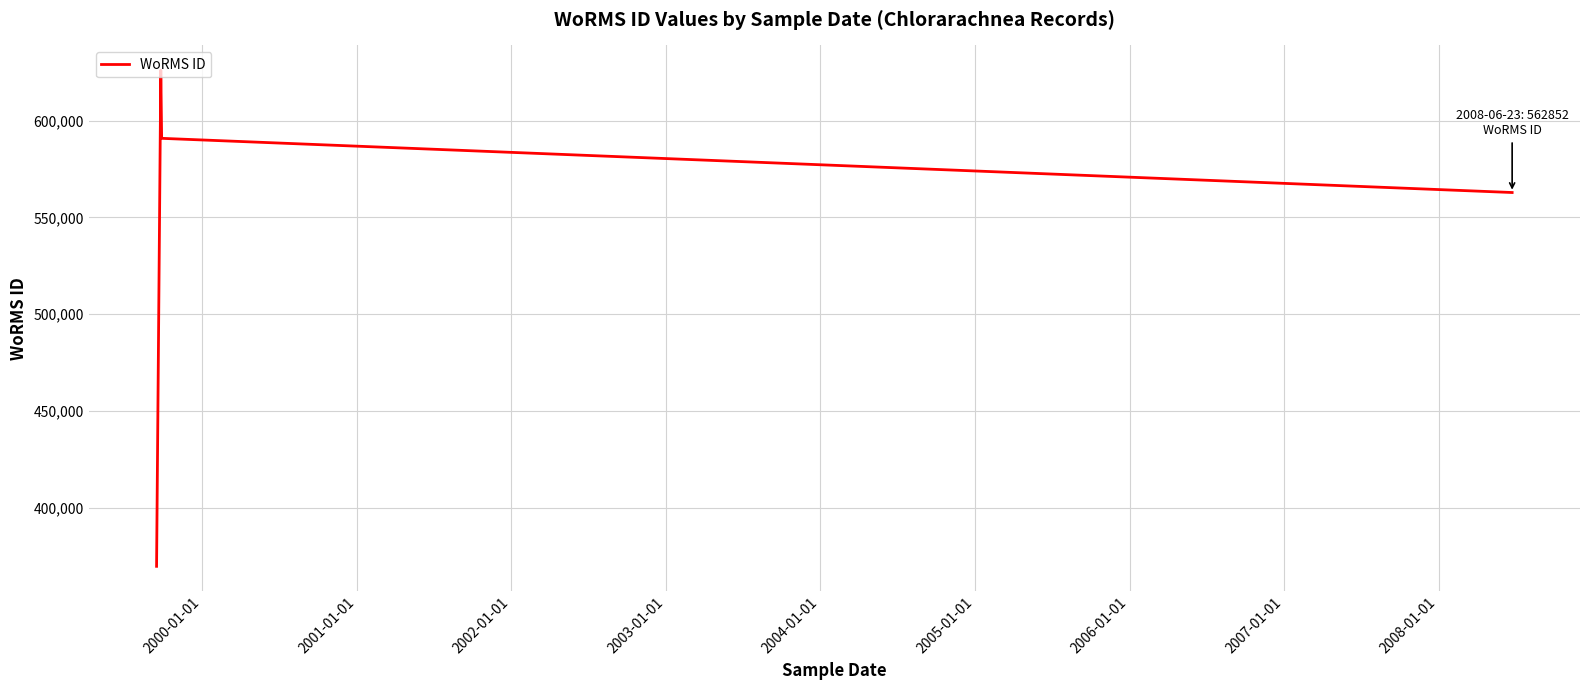

How many lines are shown in the chart?

1